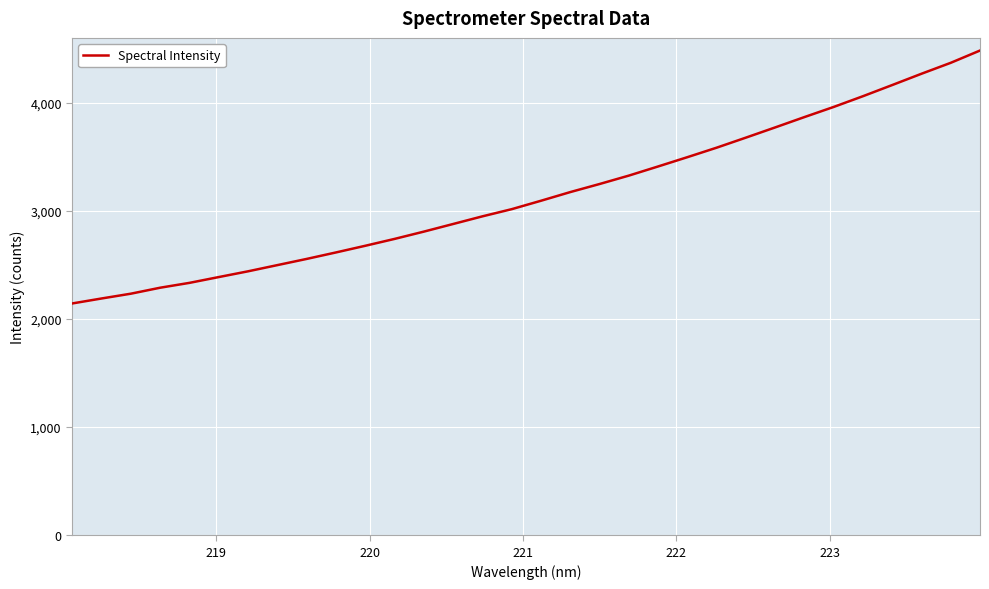

True or false: there are more than 2 points higher than both neighbors.

False